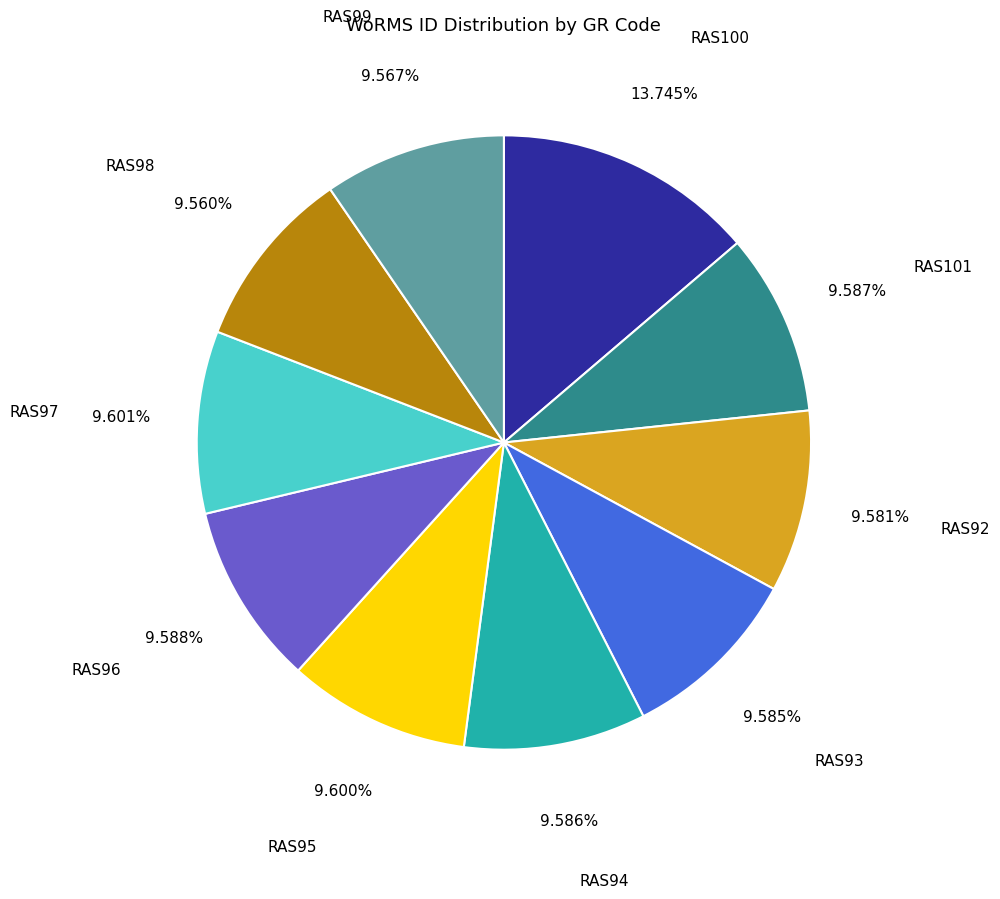

Does any single category account for the majority?

No